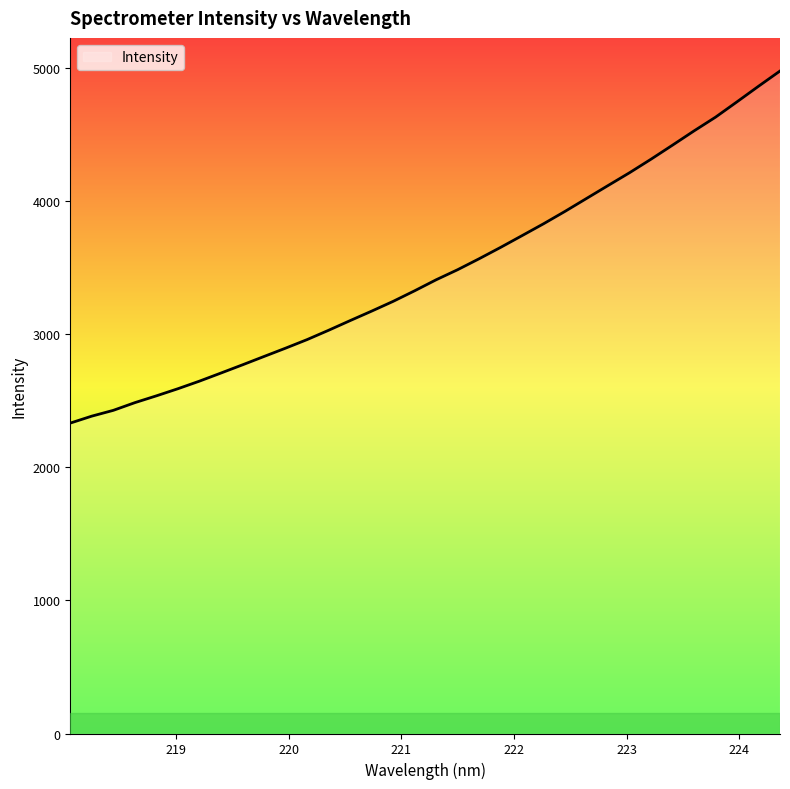

What is the minimum value shown in the chart?

2332.5